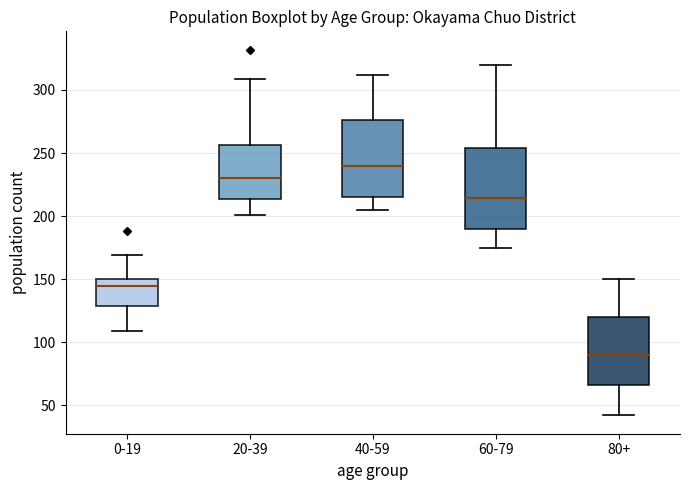

Reading left to right, transcribe this box plot: for each box, give where its median line is, the range the box spans, and where its two whiskers end, as read against the y-axis. The values are not printed on the chart, so give them approximately, as read against the axis.

0-19: median 145, box 130 to 150, whiskers 110 to 170
20-39: median 230, box 215 to 255, whiskers 200 to 310
40-59: median 240, box 215 to 275, whiskers 205 to 310
60-79: median 215, box 190 to 255, whiskers 175 to 320
80+: median 90, box 65 to 120, whiskers 40 to 150